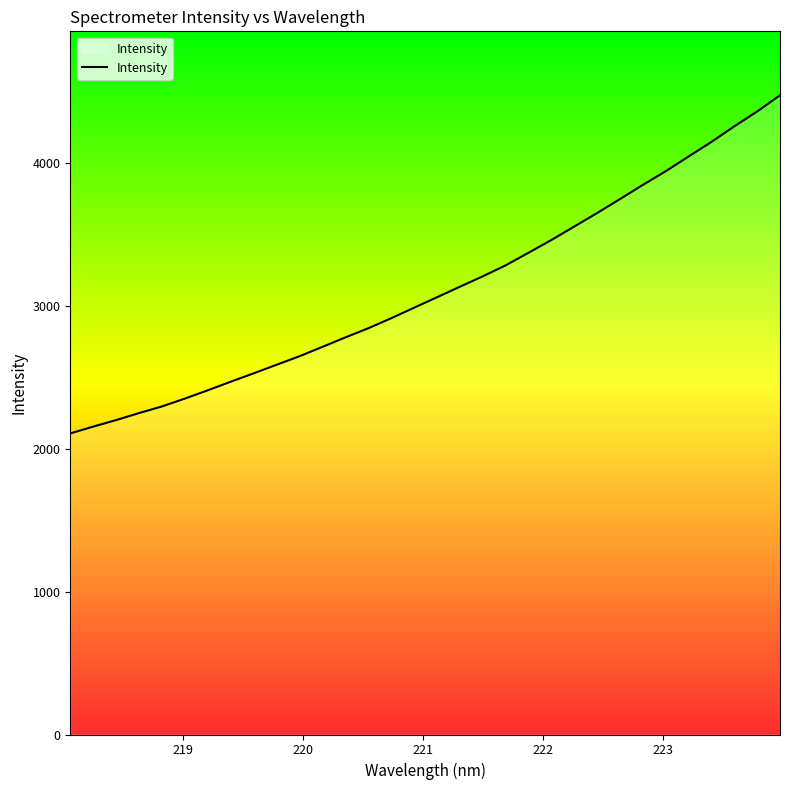

What is the smallest value displayed?

2108.7